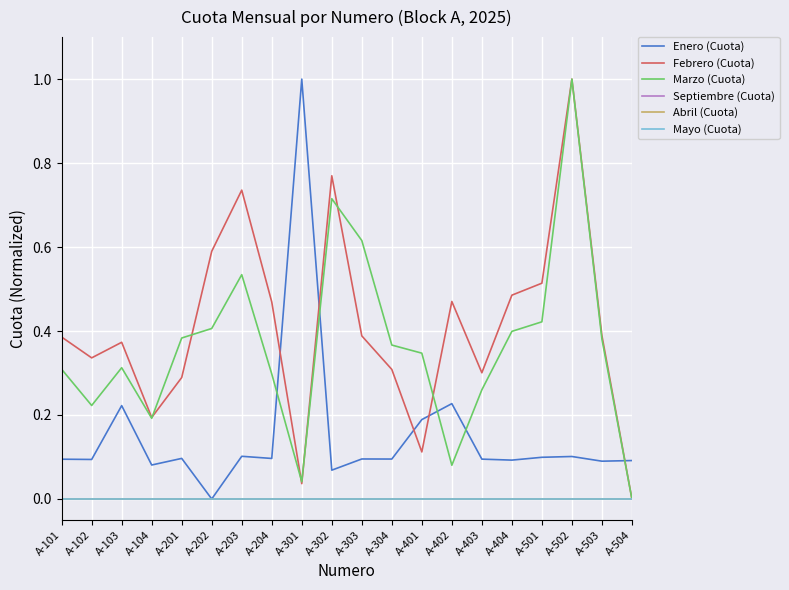

Does the chart have visible grid lines?

Yes